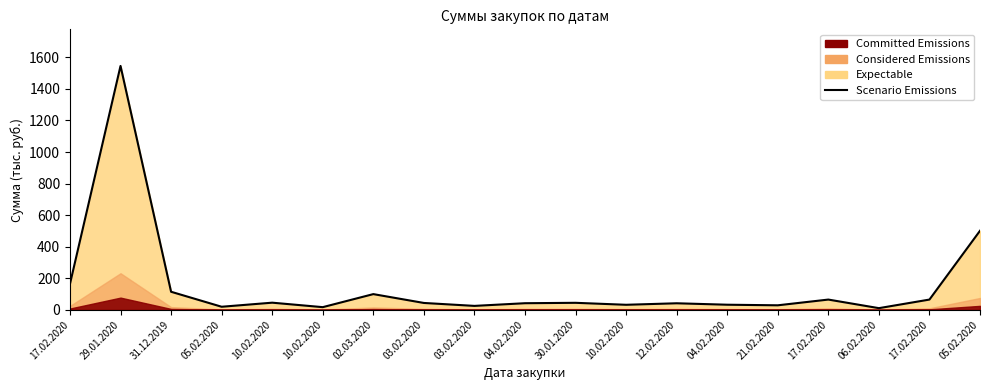

What is the change in value from 31.12.2019 to 04.02.2020?

-72.6